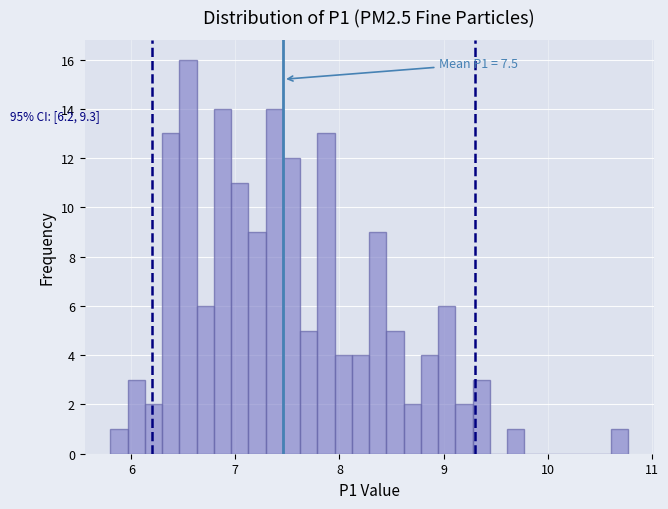

Around what value on the x-axis is the tallest bar? Give the approximate position of its centre, as read against the axis.

6.5